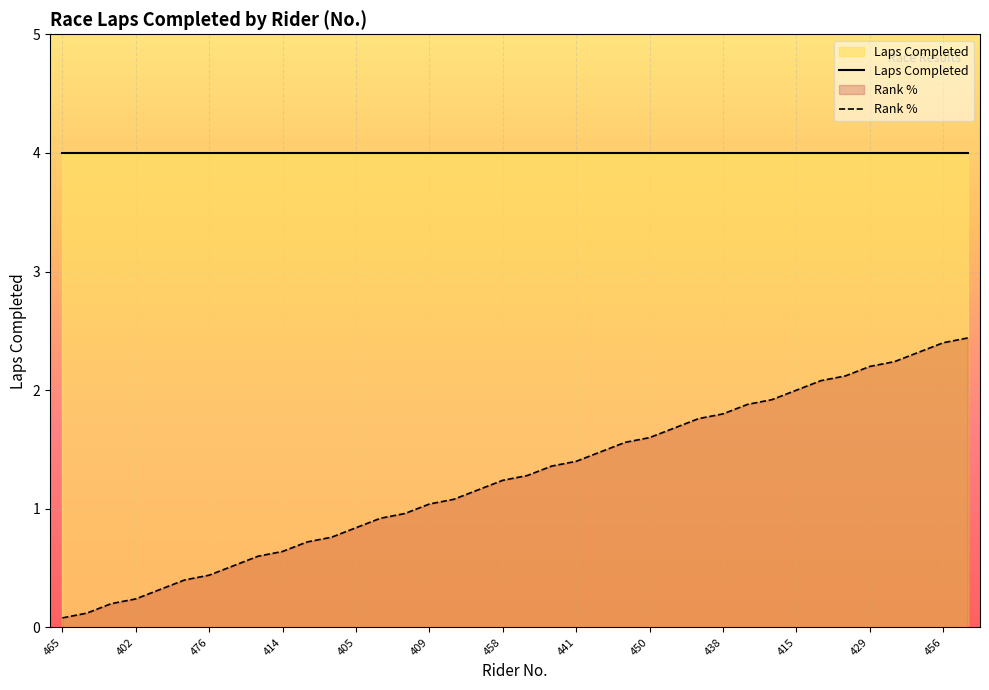

What is the sum of all Laps Completed values?

152.0